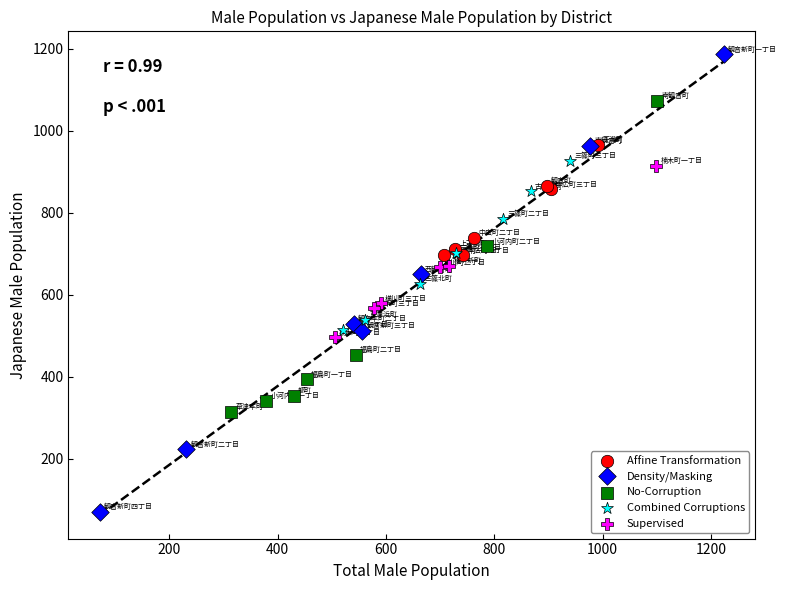

Which series reaches the minimum Y coordinate?

Density/Masking